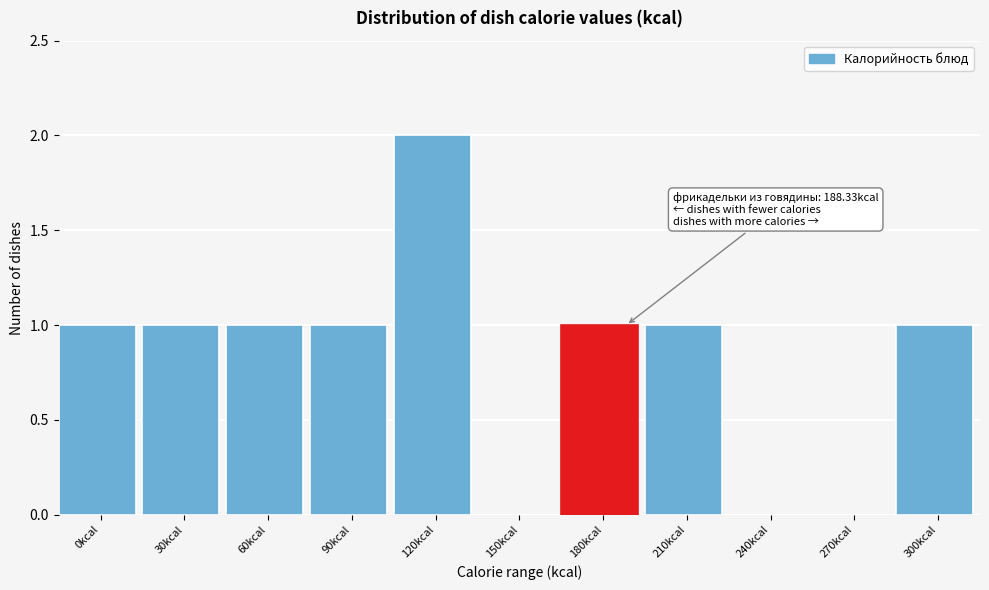

Reading left to right, list all the values displayed in this chart.

0kcal=1	30kcal=1	60kcal=1	90kcal=1	120kcal=2	150kcal=0	180kcal=1	210kcal=1	240kcal=0	270kcal=0	300kcal=1